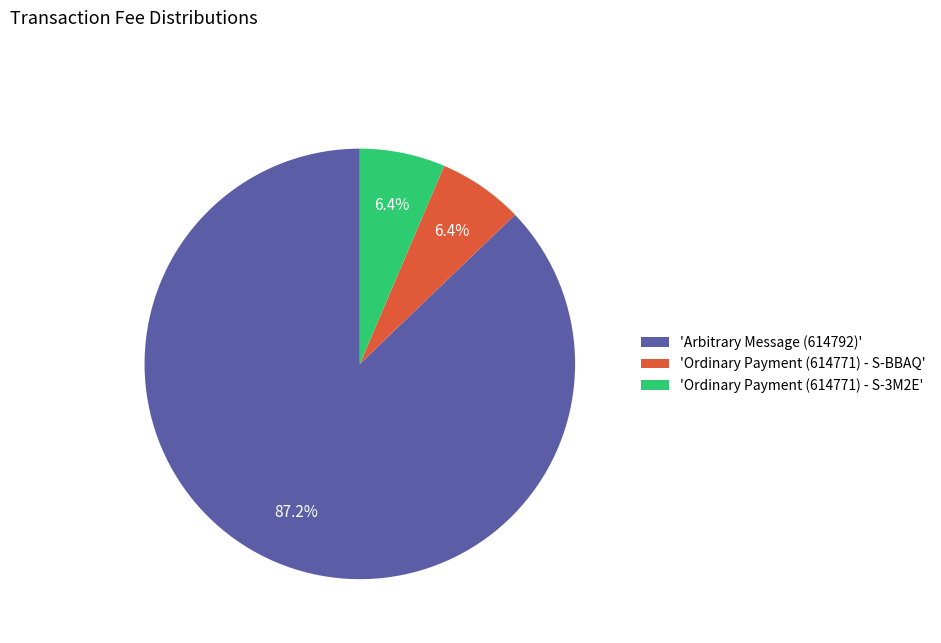

Is 'Ordinary Payment (614771) - S-BBAQ' the majority of the pie?

No